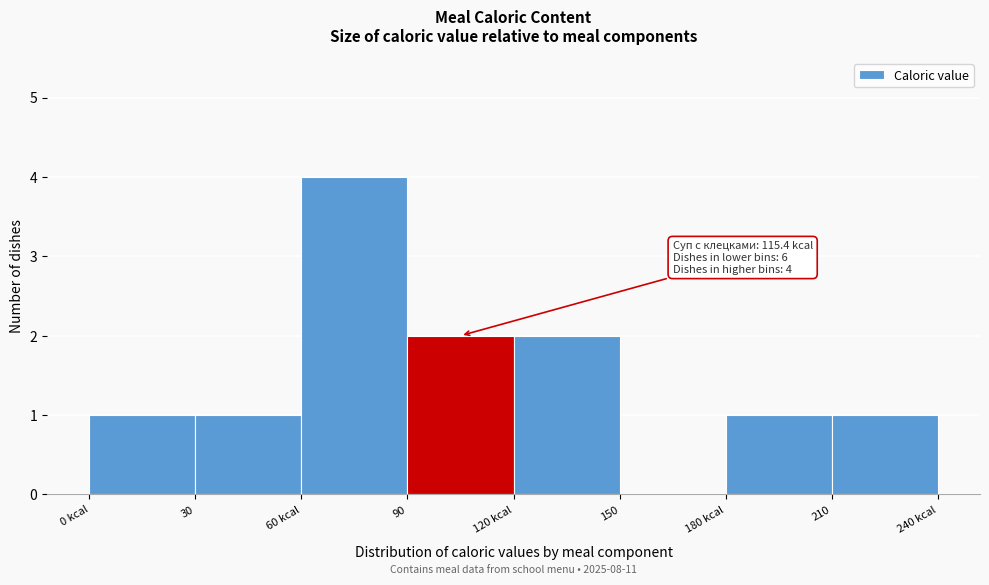

Reading right to left, extract all data points from this chart.

210=1	180 kcal=1	150=0	120 kcal=2	90=2	60 kcal=4	30=1	0 kcal=1